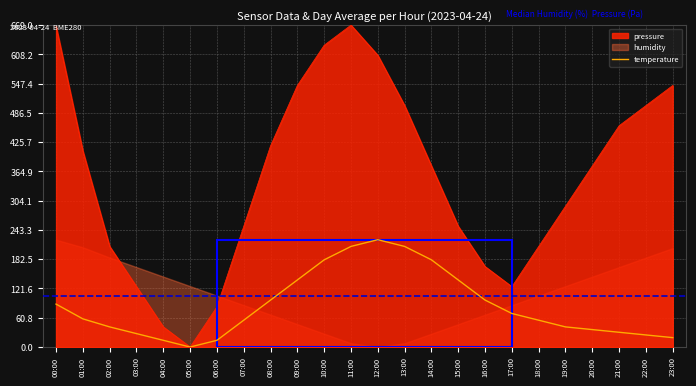

Reading left to right, extract all data points from this chart.

00:00=89.2	01:00=58.5	02:00=41.8	03:00=27.9	04:00=13.9	05:00=0.0	06:00=13.9	07:00=55.7	08:00=97.6	09:00=139.4	10:00=181.2	11:00=209.1	12:00=223.0	13:00=209.1	14:00=181.2	15:00=139.4	16:00=97.6	17:00=69.7	18:00=55.7	19:00=41.8	20:00=36.2	21:00=30.7	22:00=25.1	23:00=19.5